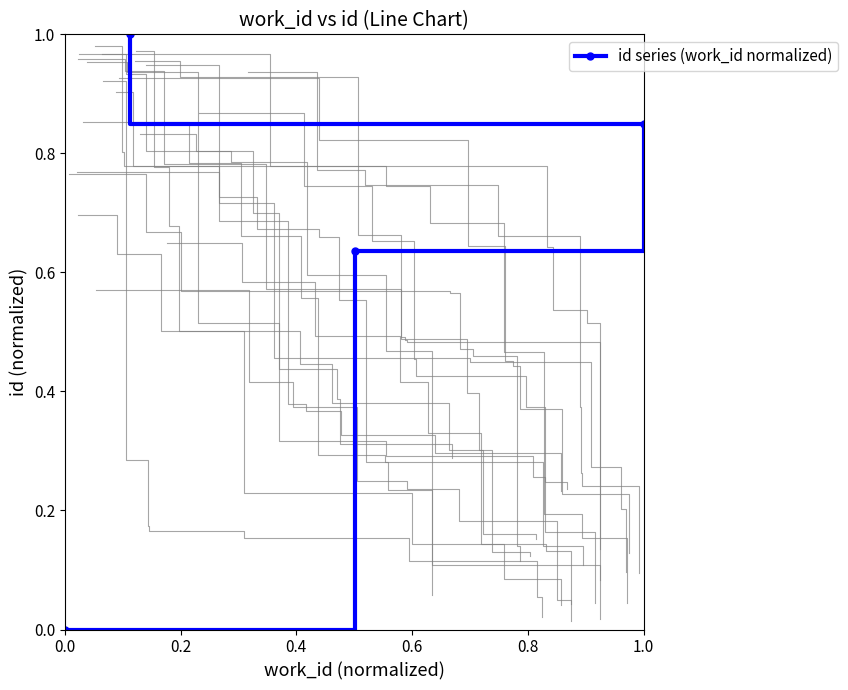

The id series (work_id normalized) series shows 0.5 at 0.0. True or false?

False